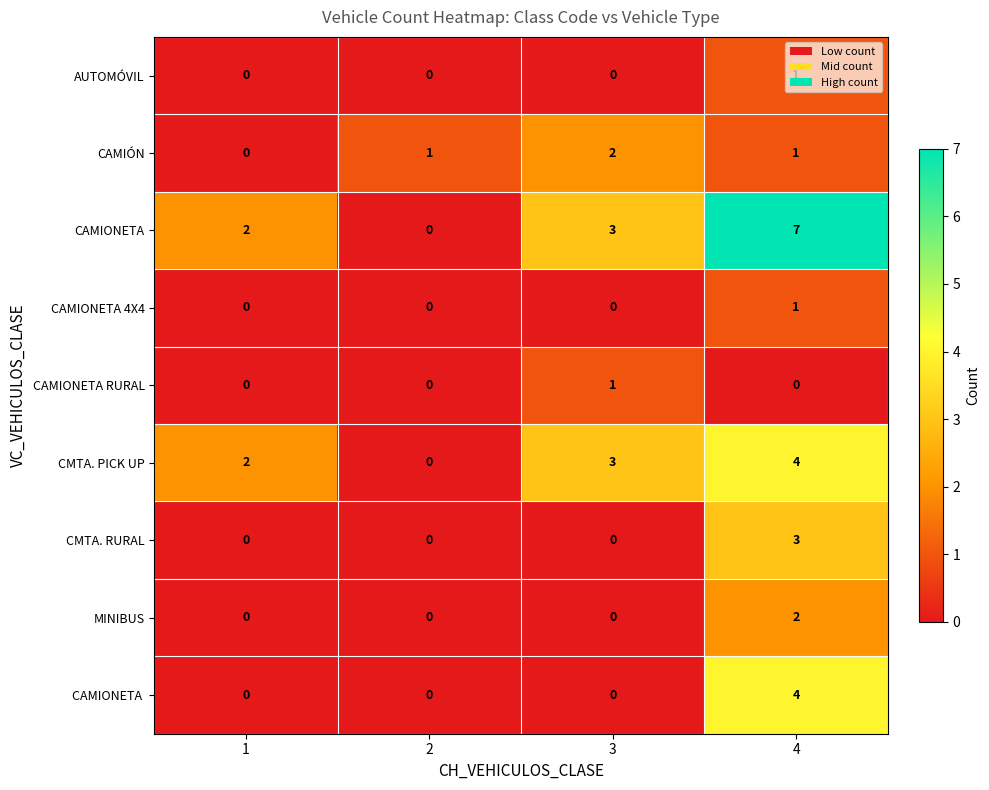

Which series has the widest spread of values?

CAMIONETA